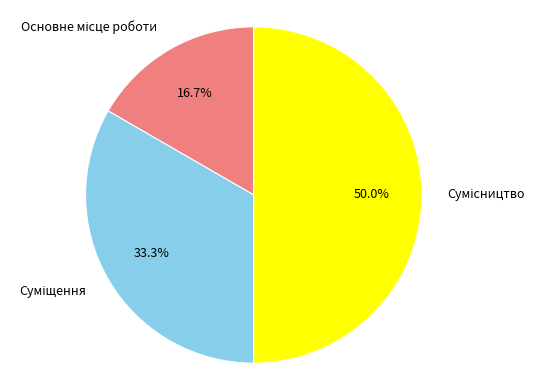

What percentage is the Суміщення slice, to the nearest percent?

33%